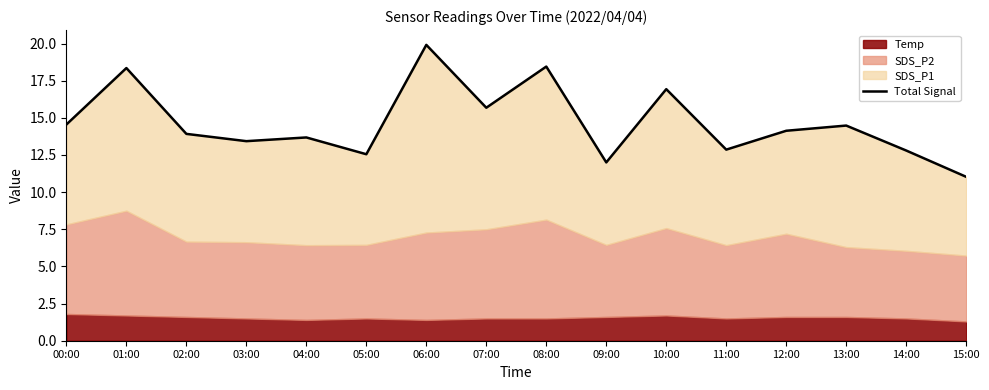

Count the number of categories in the chart.

16